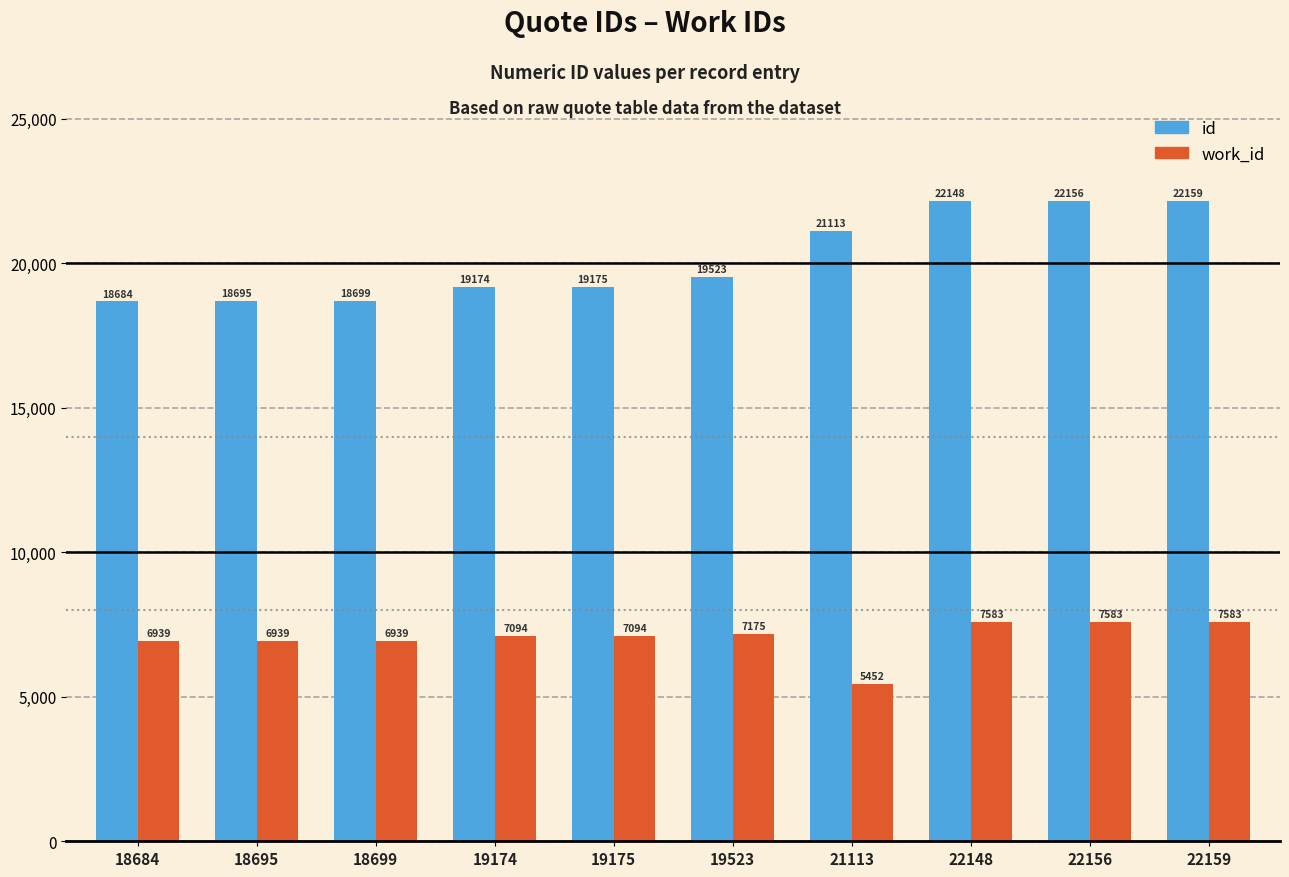

Reading left to right, extract all data points from this chart.

id: 18684	18695	18699	19174	19175	19523	21113	22148	22156	22159
work_id: 6939	6939	6939	7094	7094	7175	5452	7583	7583	7583